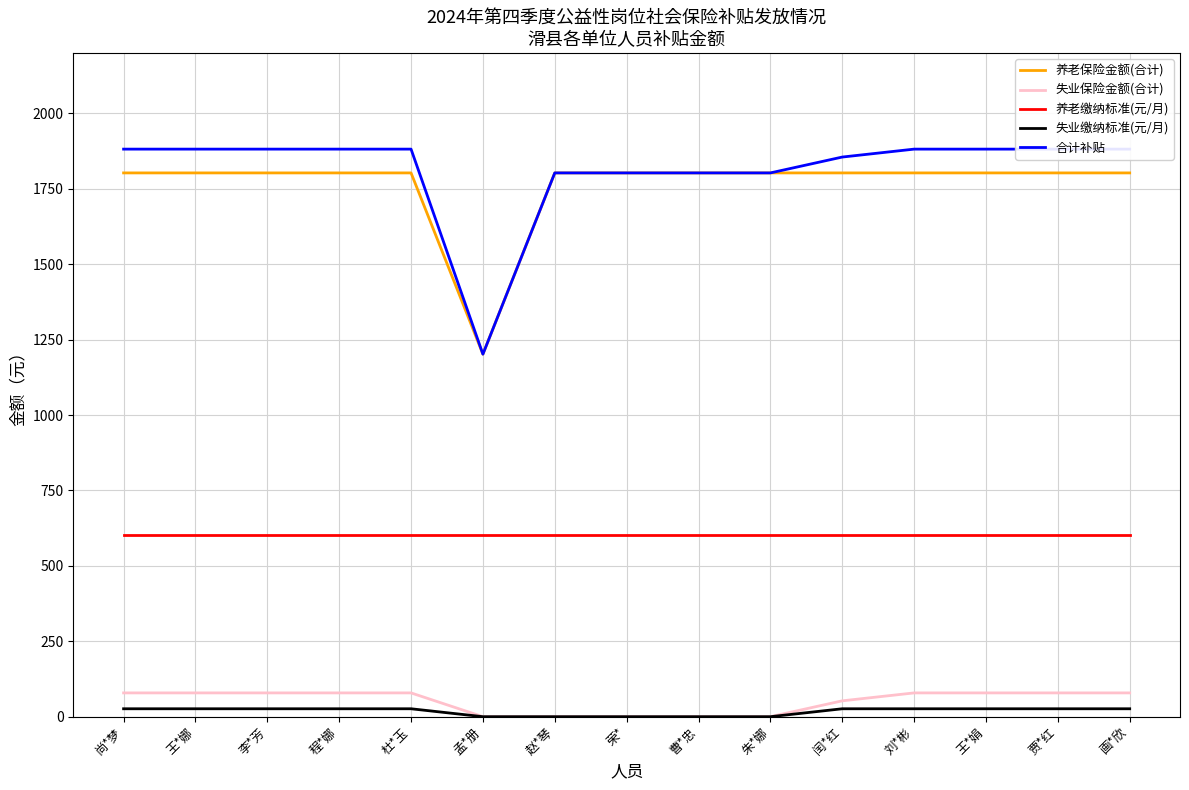

Does the chart have visible grid lines?

Yes